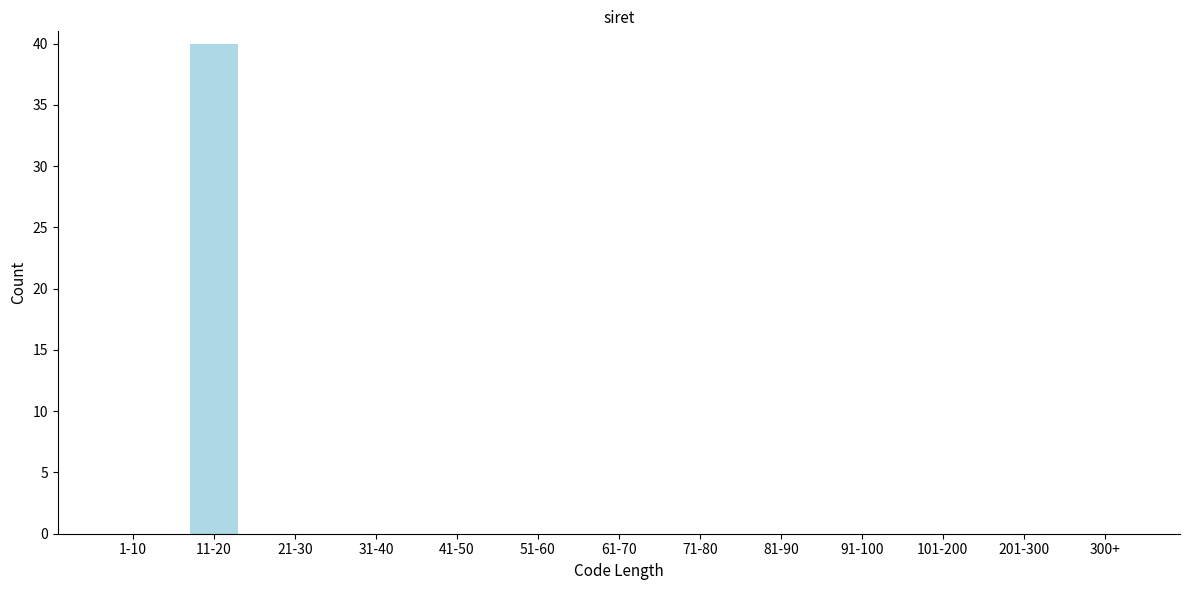

Reading right to left, list all the values displayed in this chart.

300+=0	201-300=0	101-200=0	91-100=0	81-90=0	71-80=0	61-70=0	51-60=0	41-50=0	31-40=0	21-30=0	11-20=40	1-10=0